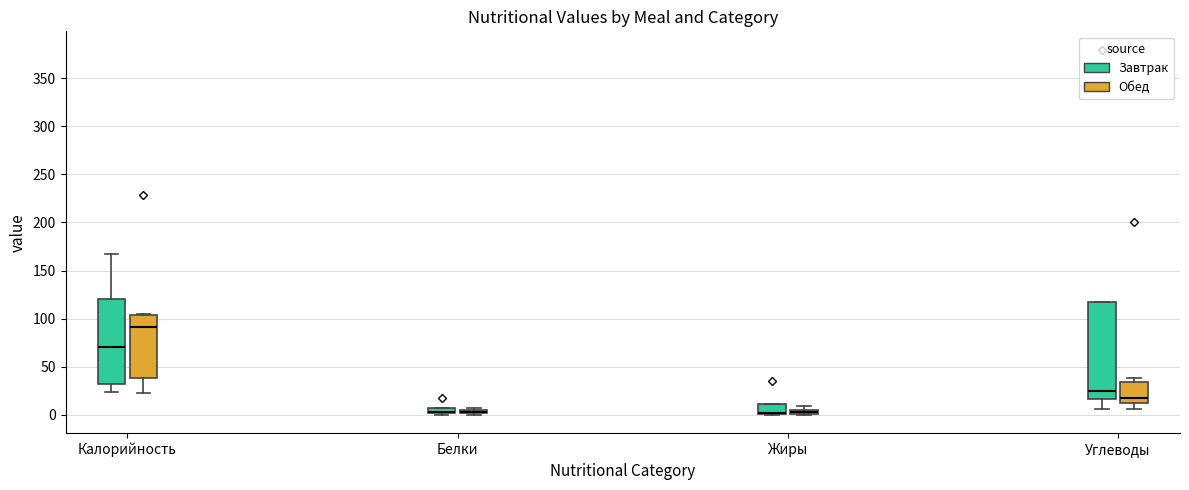

Comparing the boxes themselves (not the whiskers), which one is the tallest?

Углеводы (Завтрак)